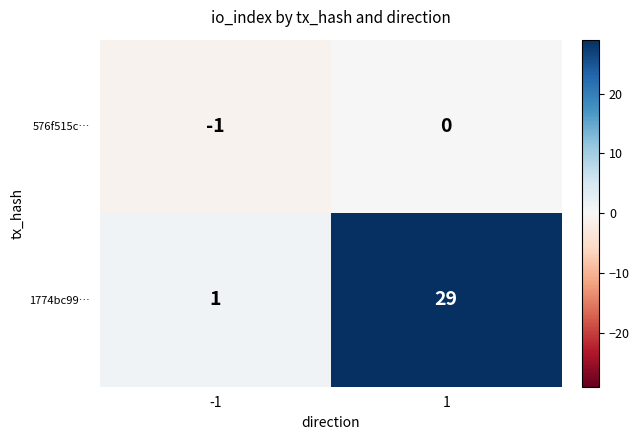

The 1774bc99… series shows 29 at 1. True or false?

True